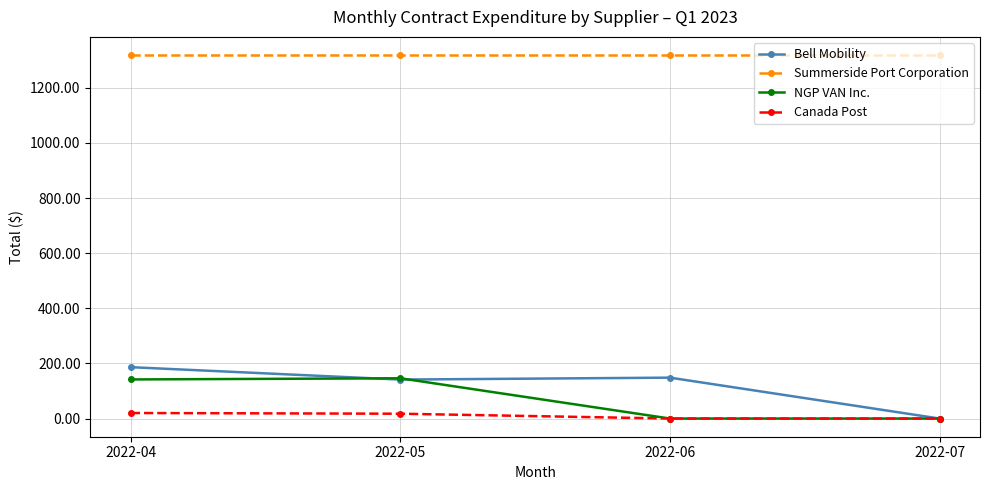

True or false: NGP VAN Inc. has more than 1 points higher than both neighbors.

False